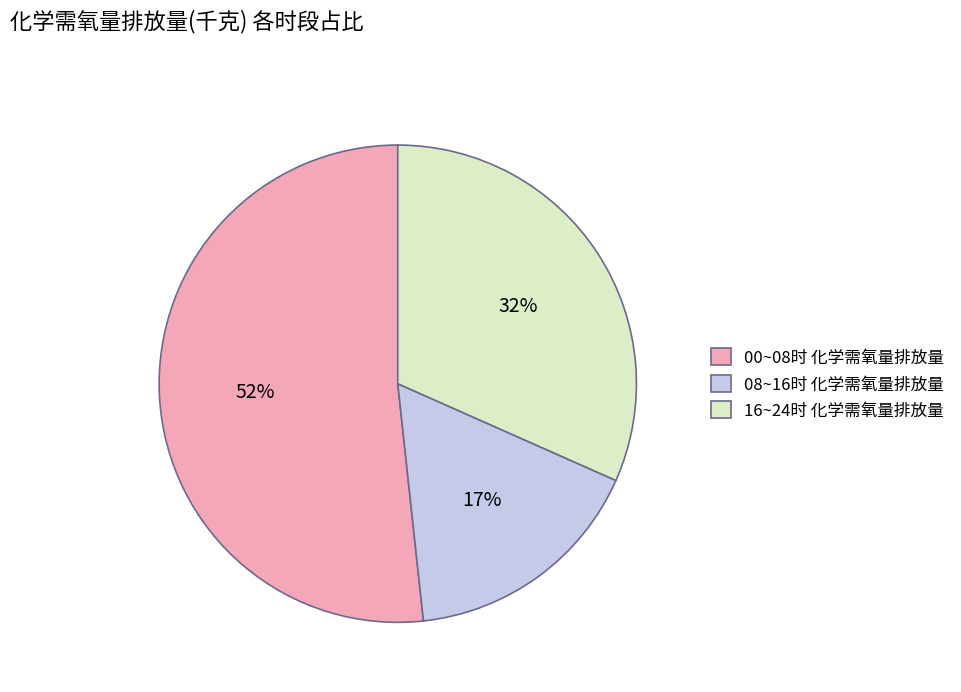

Which category has the biggest portion of the pie?

00~08时 化学需氧量排放量